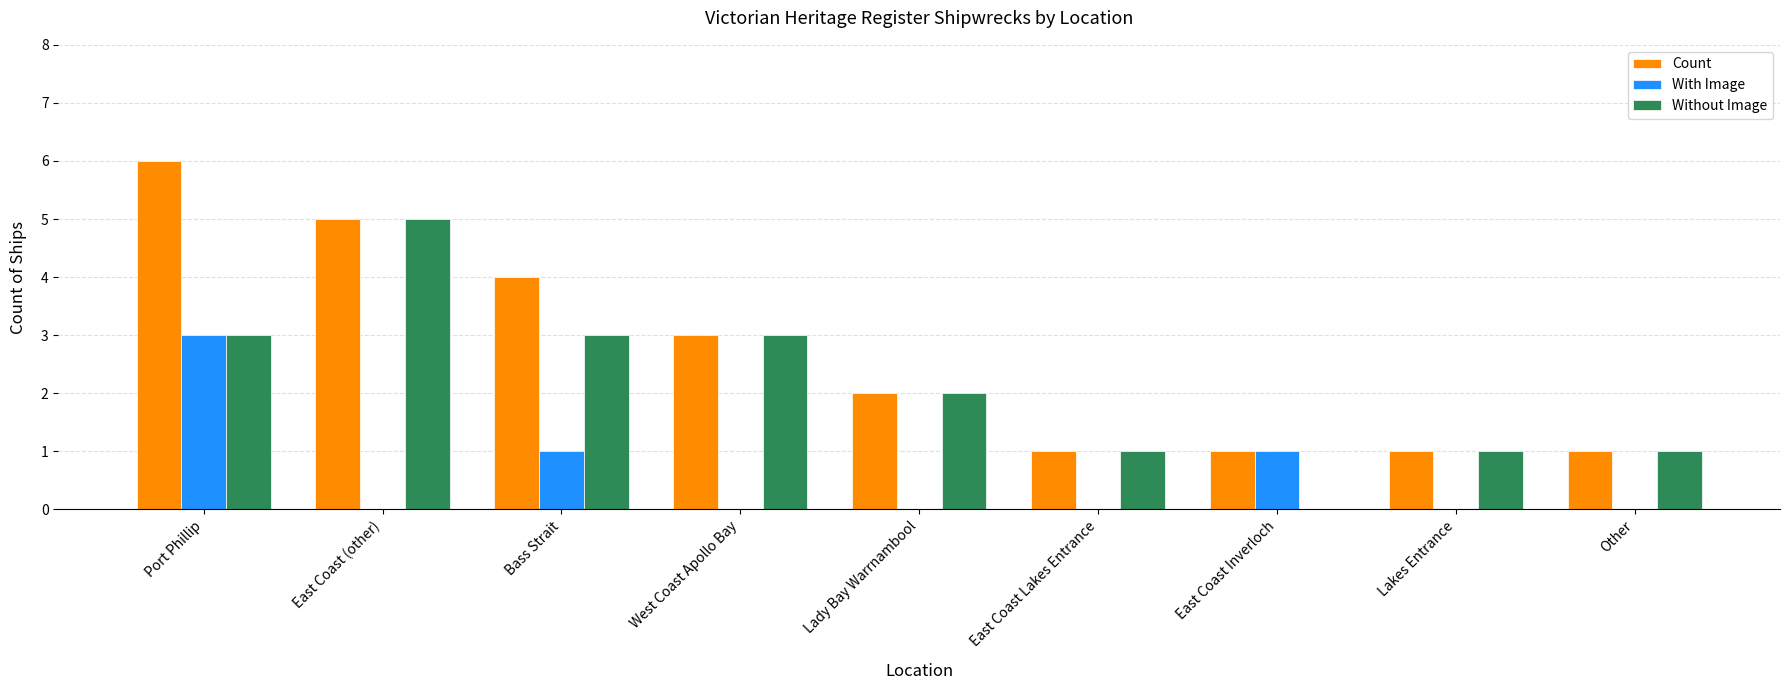

The Count series shows 1 at East Coast Lakes Entrance. True or false?

True